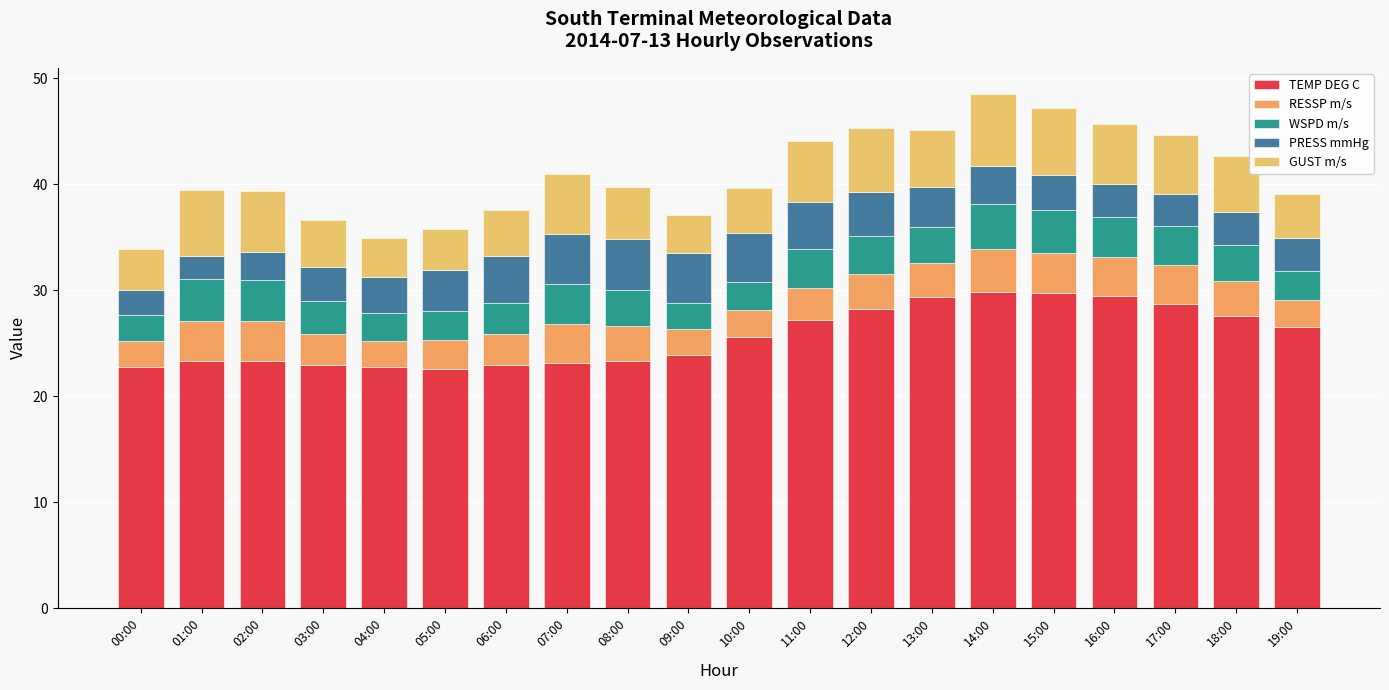

The WSPD m/s series shows 4.0 at 01:00. True or false?

True